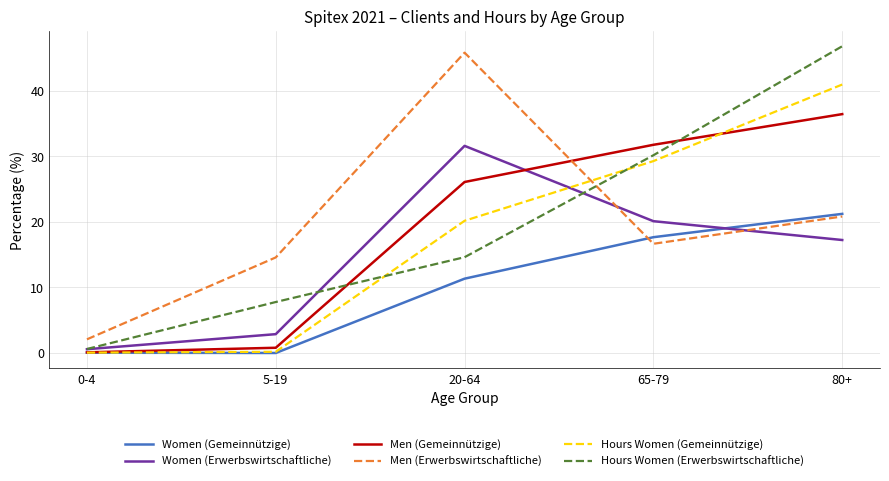

What is the difference between the Women (Erwerbswirtschaftliche) values at 5-19 and 65-79?

17.2